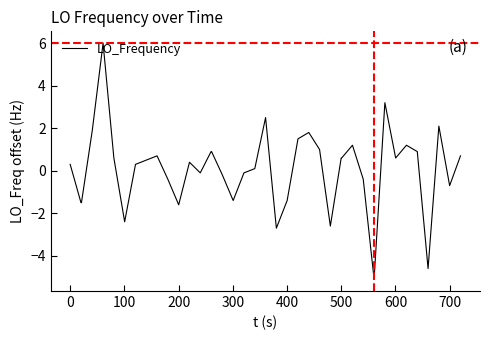

What is the difference between the maximum and minimum values?

11.1